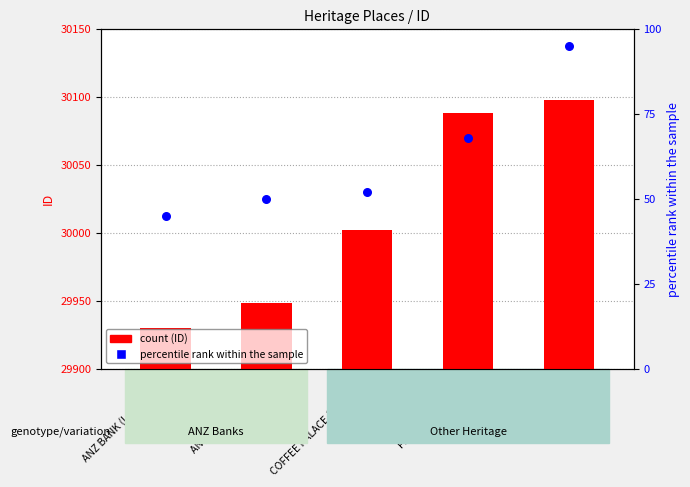

Is the value of ID (count) at ANZ BANK (Garfield) greater than the value of percentile rank within the sample at COFFEE PALACE (FORMER)?

Yes